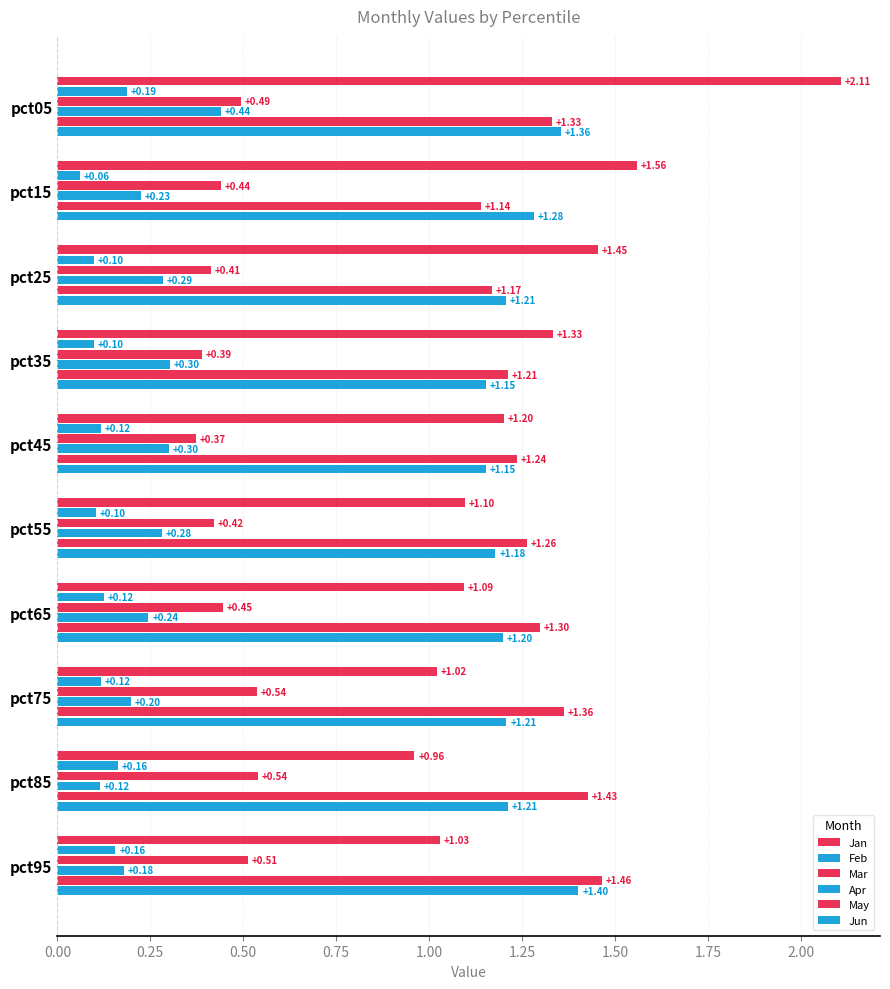

How many categories are shown in the chart?

10